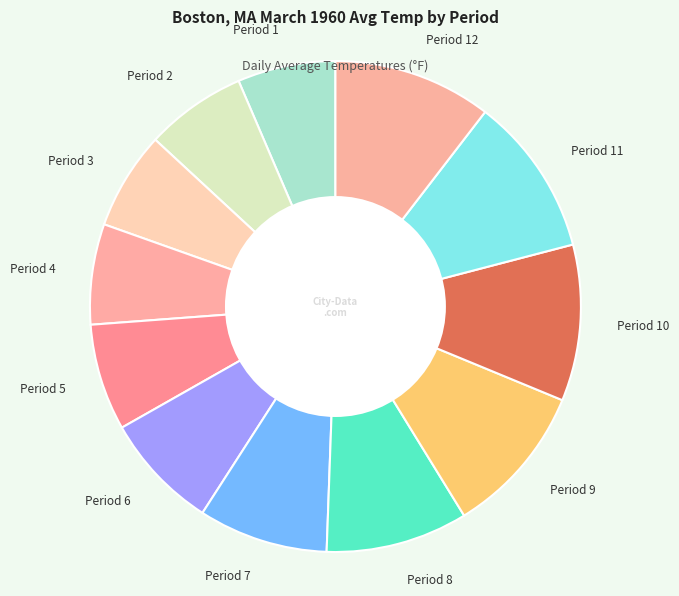

The Period 5 slice represents 7% of the pie. True or false?

True